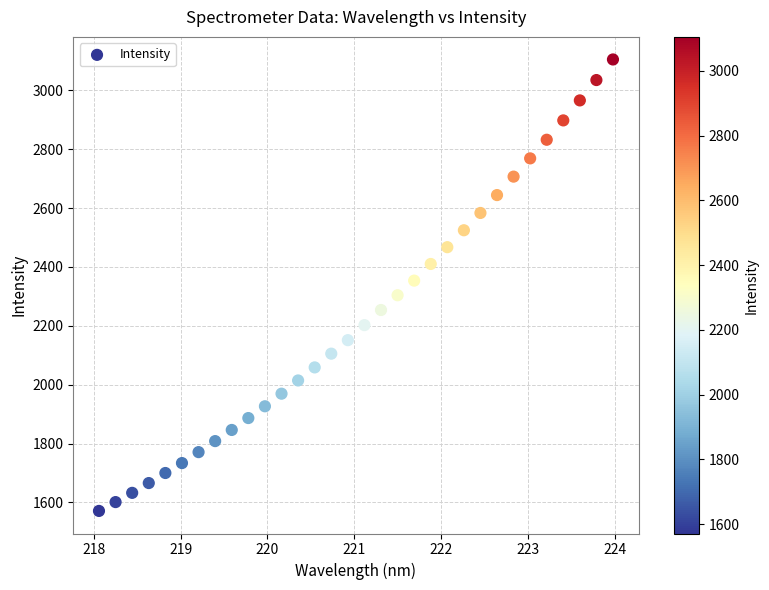

What is the range of X values (max minus min)?

5.9